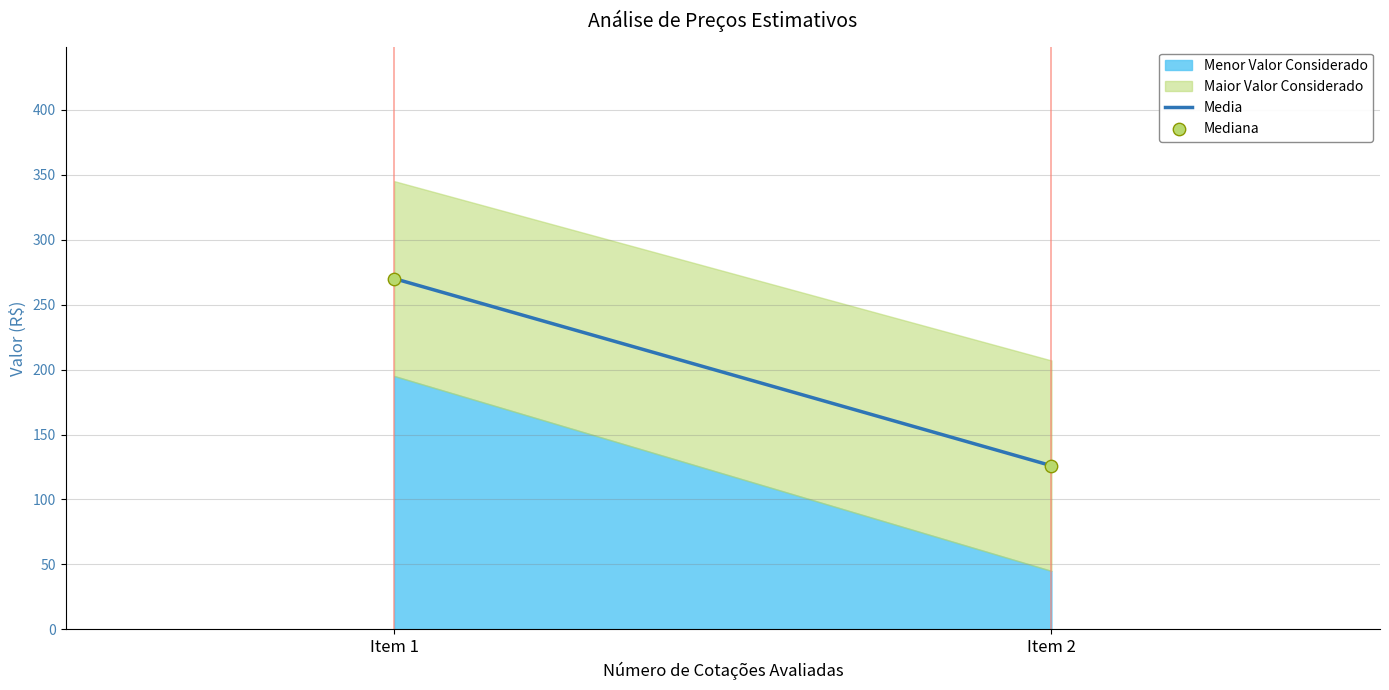

What is the range of Y values (max minus min)?

144